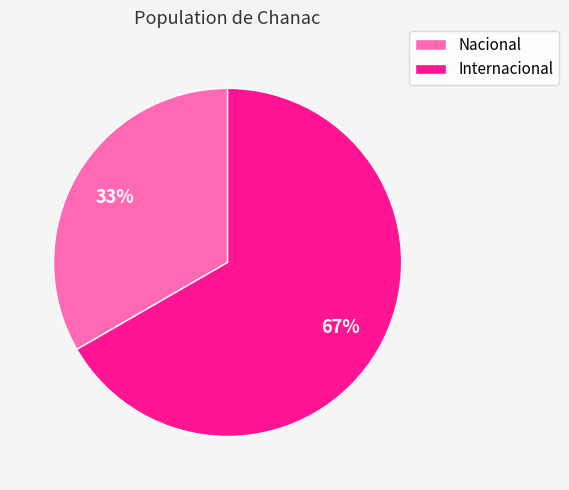

To the nearest percent, what is the average slice percentage?

50%